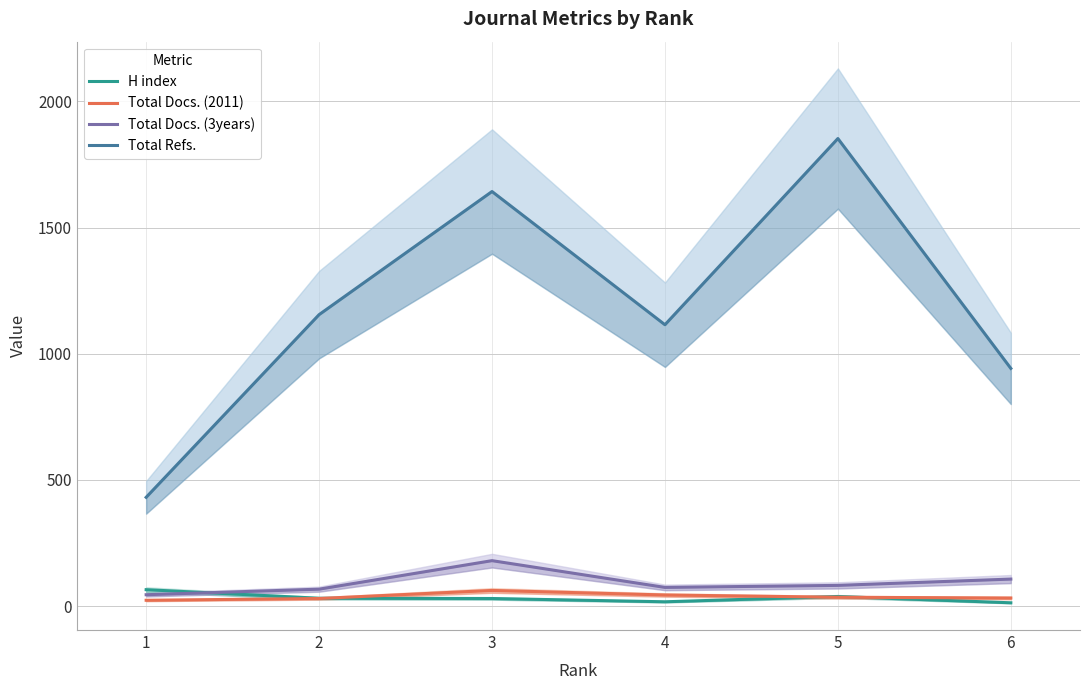

How many data points in Total Docs. (3years) are less than 82?

3